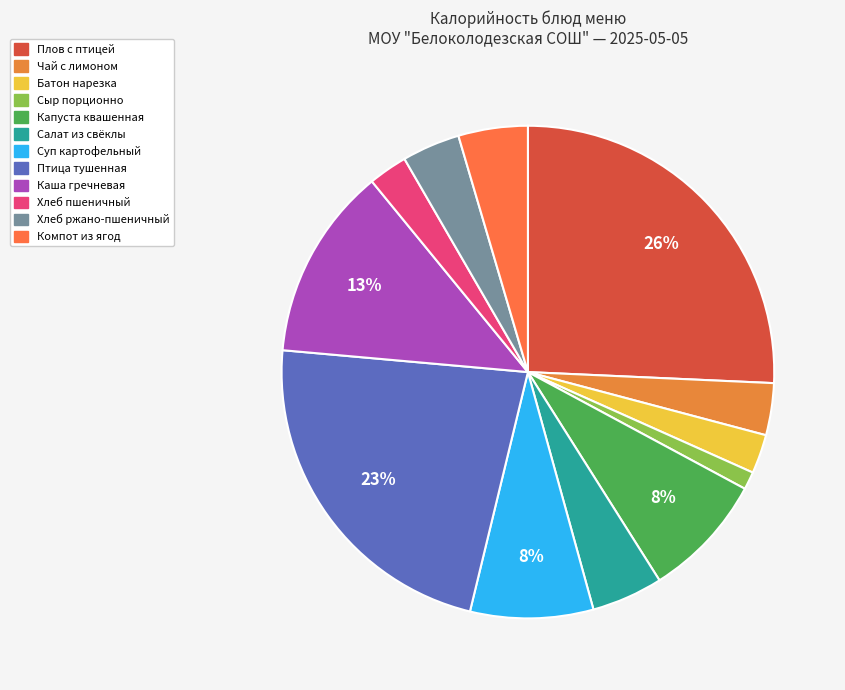

What percentage do Батон нарезка and Чай с лимоном together represent?

6.0%